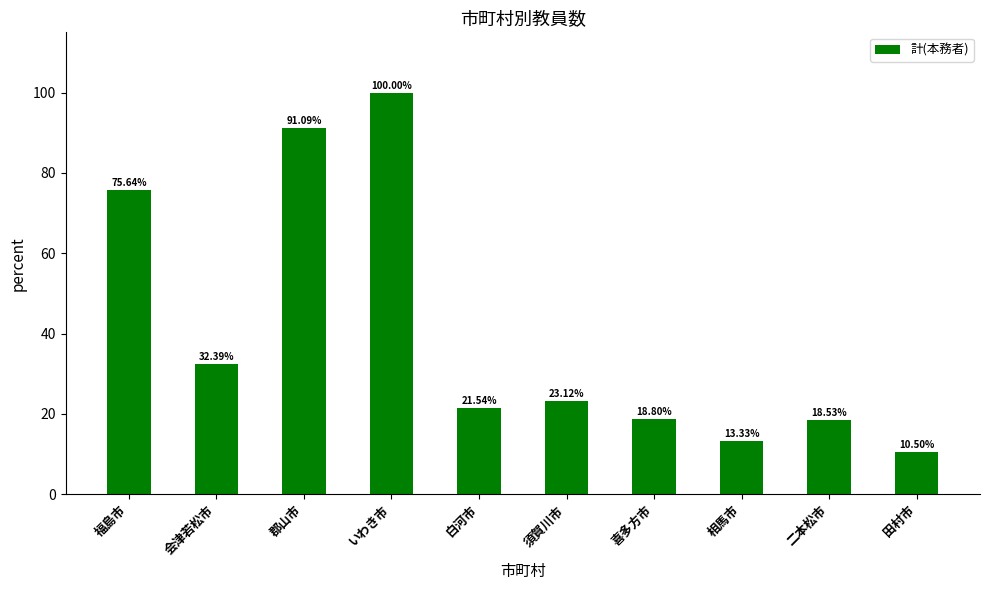

The chart shows a value of 18.5 at 二本松市. True or false?

True